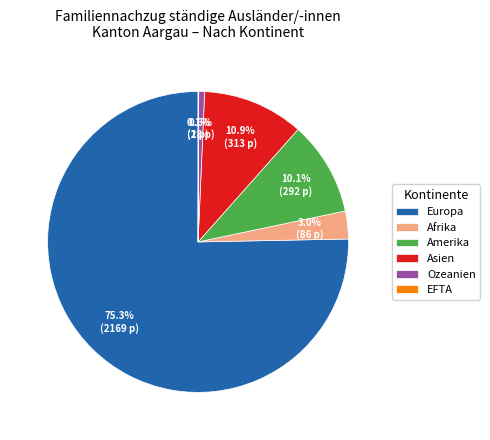

Approximately how many times larger is the value at Asien compared to Amerika?

1.1